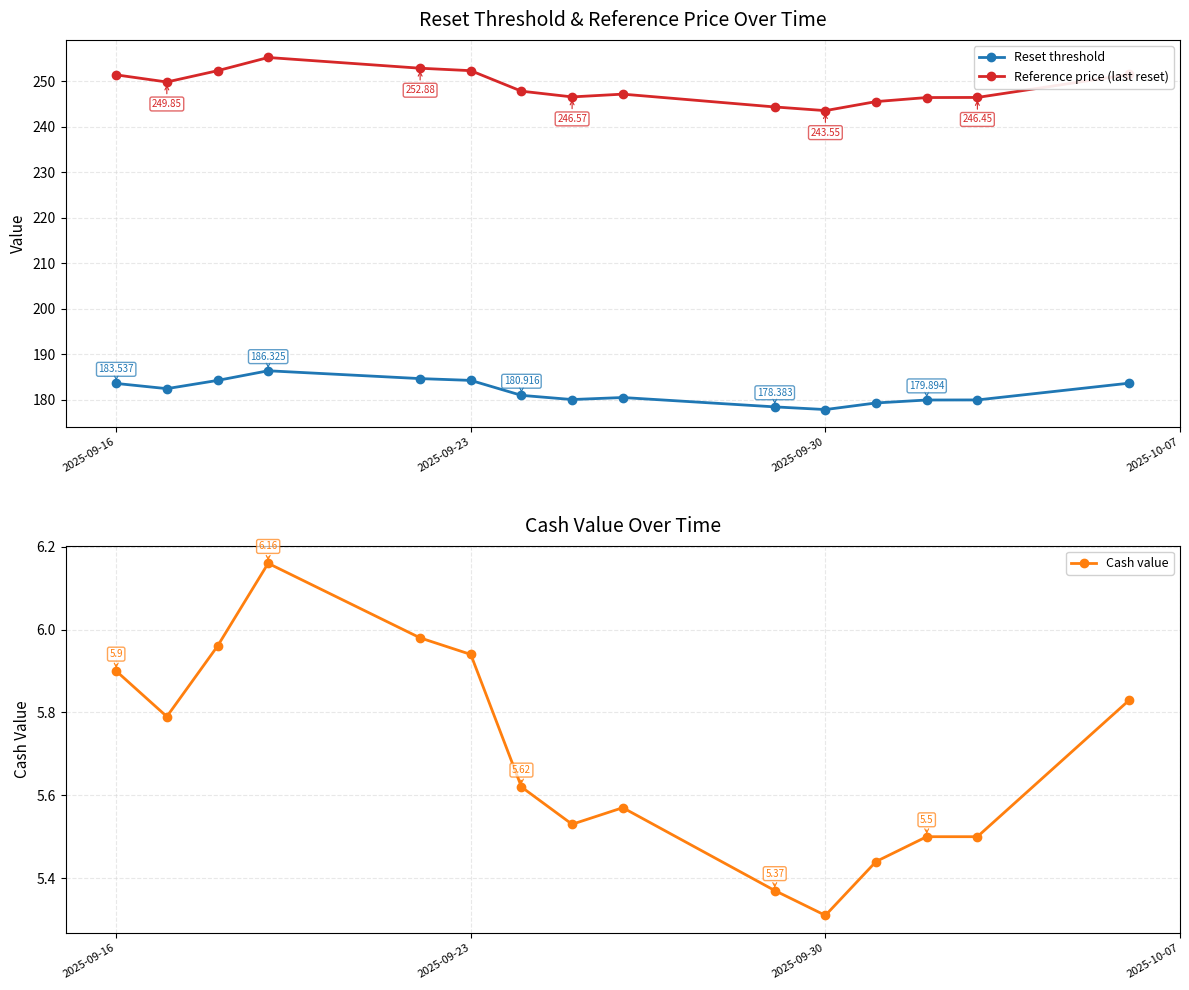

True or false: Cash value and Reset threshold cross at least once.

False